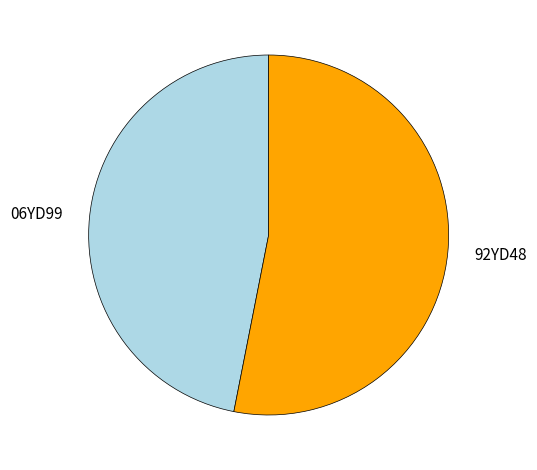

Rank the categories by value from highest to lowest.

92YD48, 06YD99